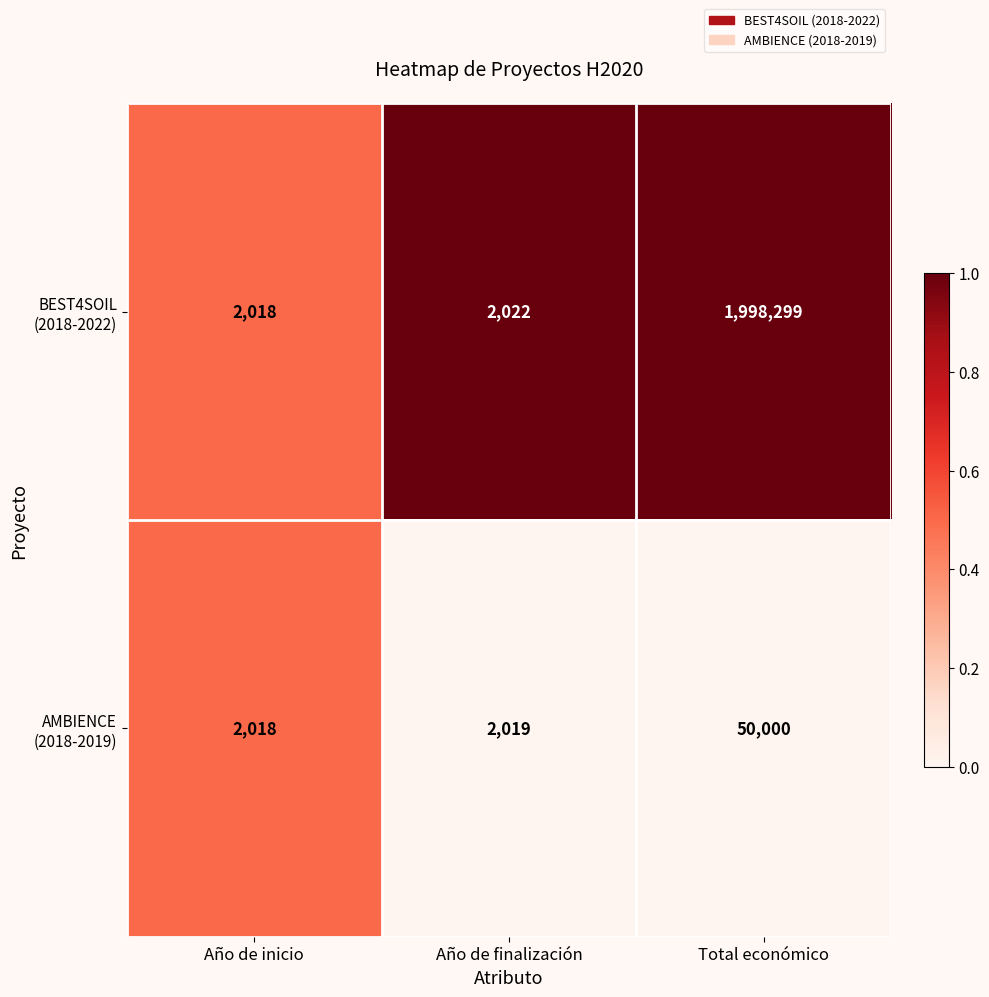

What is the total value across all series at Año de finalización?

4041